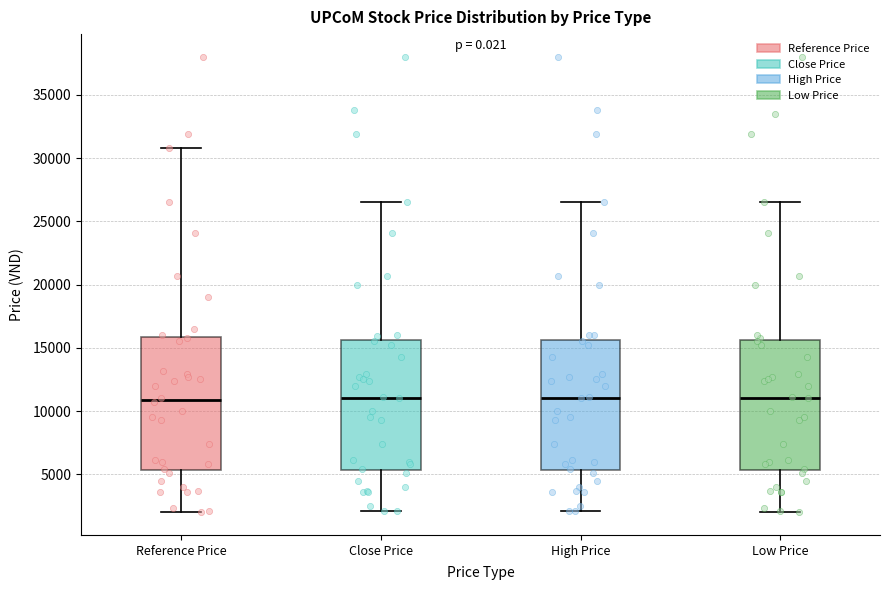

Reading left to right, transcribe this box plot: for each box, give where its median line is, the range the box spans, and where its two whiskers end, as read against the y-axis. The values are not printed on the chart, so give them approximately, as read against the axis.

Reference Price: median 11000, box 5500 to 16000, whiskers 2000 to 31000
Close Price: median 11000, box 5500 to 15500, whiskers 2000 to 26500
High Price: median 11000, box 5500 to 15500, whiskers 2000 to 26500
Low Price: median 11000, box 5500 to 15500, whiskers 2000 to 26500